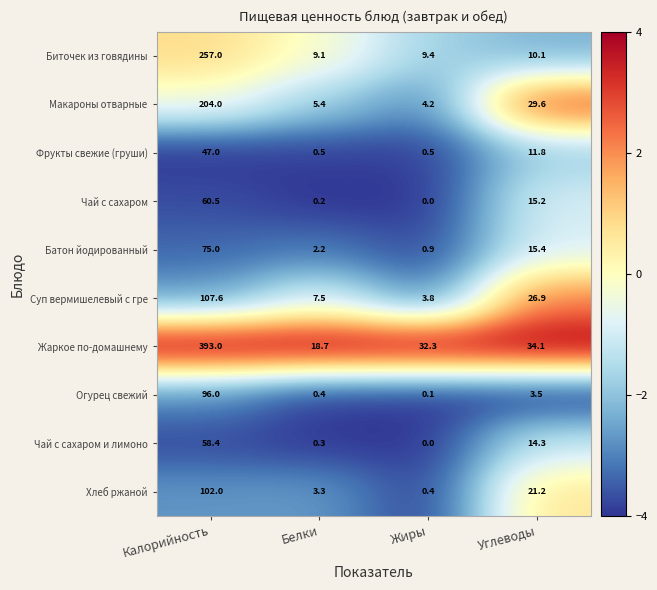

At which label does Биточек из говядины first exceed 10?

Калорийность